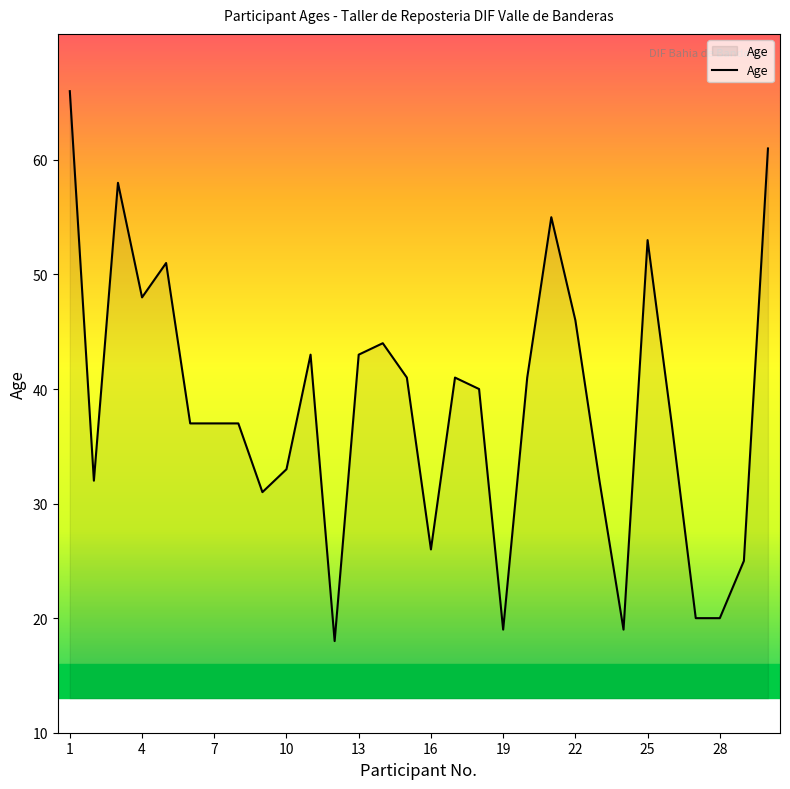

What is the smallest value displayed?

18